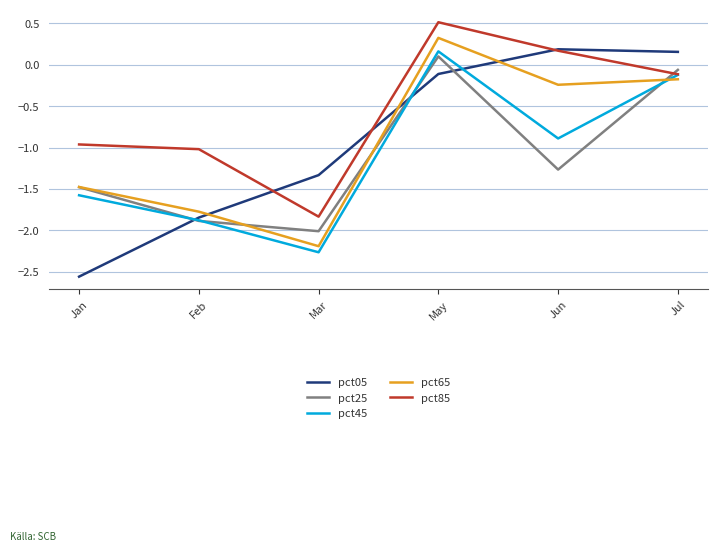

Count the number of categories in the chart.

6